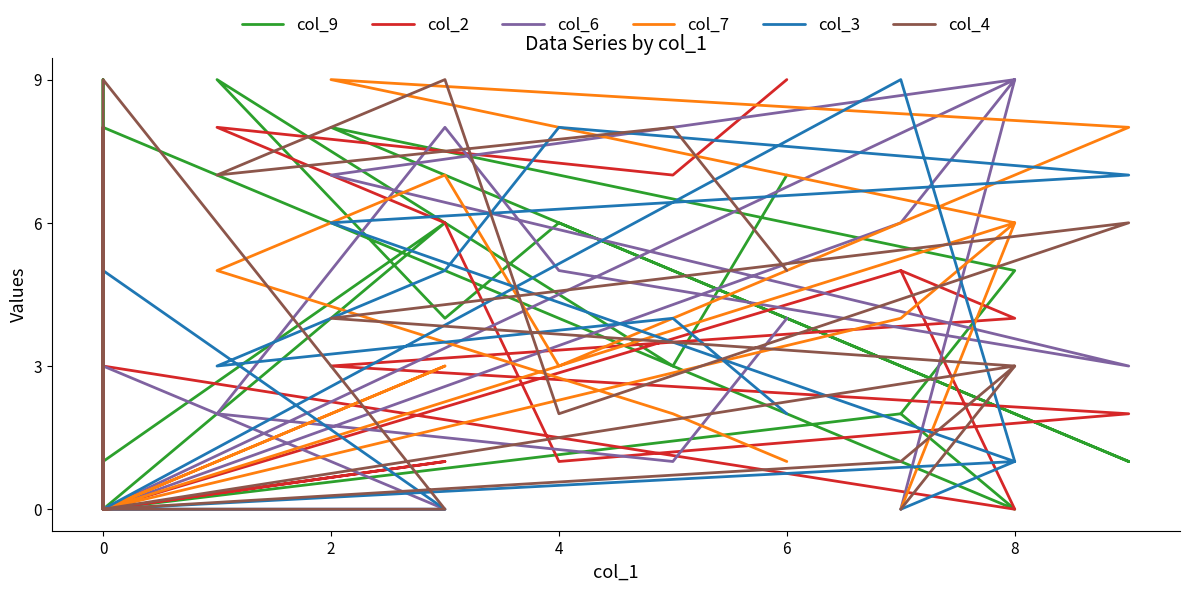

What are all the series names shown in the legend?

col_9, col_2, col_6, col_7, col_3, col_4